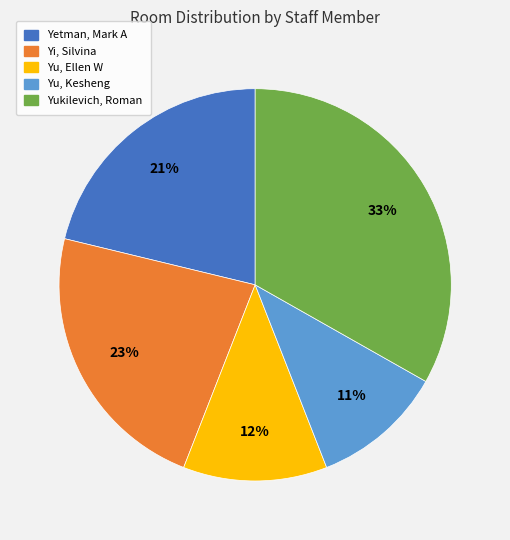

What percentage is the Yukilevich, Roman slice, to the nearest percent?

33%